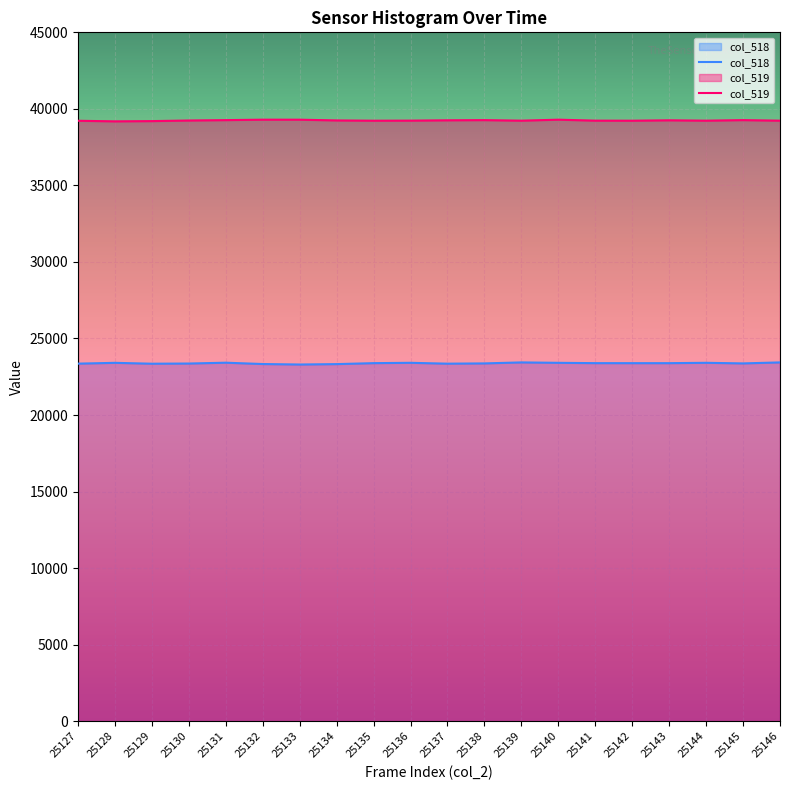

At which category does col_519 reach its first local valley?

25128